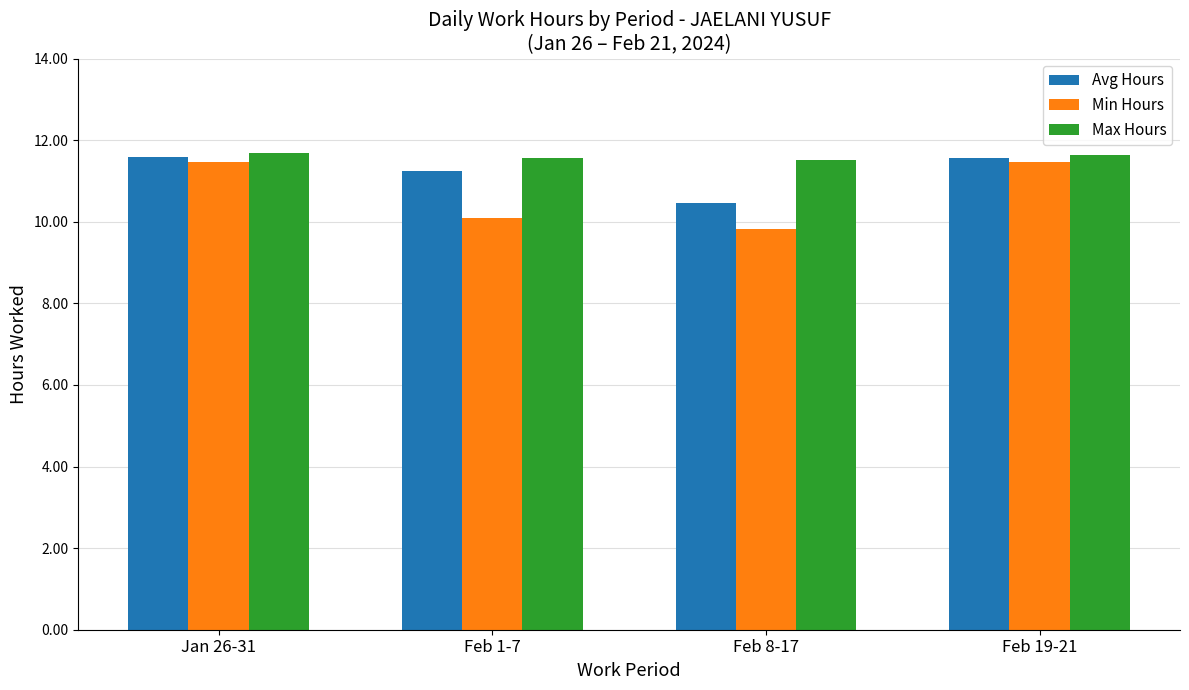

Is the value of Min Hours at Feb 1-7 greater than the value of Max Hours at Feb 19-21?

No